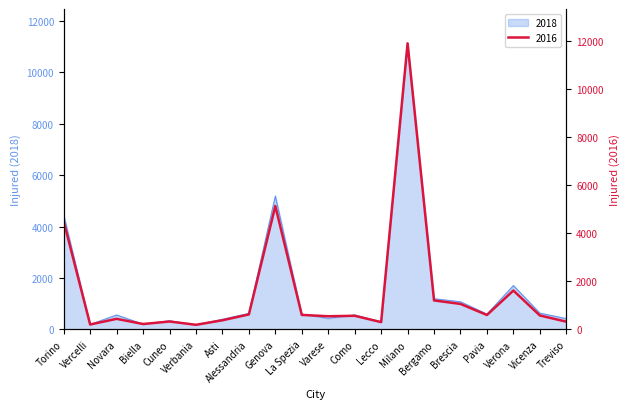

Between which two adjacent categories do 2018 and 2016 first intersect?

Vercelli and Novara